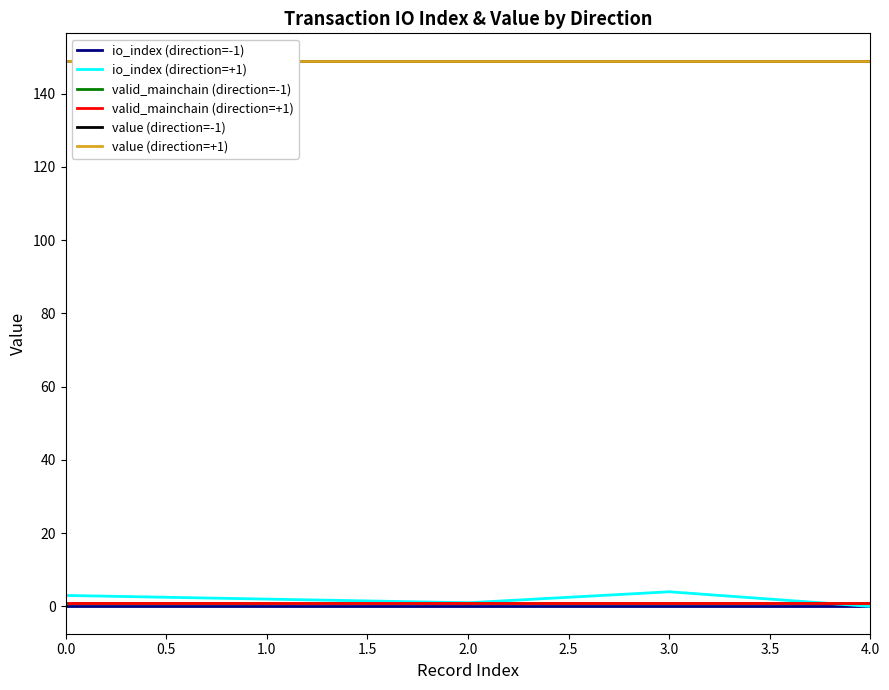

Reading left to right, list all the values displayed in this chart.

io_index (direction=-1): 0.0	0.0	0.0	0.0	0.0
io_index (direction=+1): 3.0	2.0	1.0	4.0	0.0
valid_mainchain (direction=-1): 1.0	1.0	1.0	1.0	1.0
valid_mainchain (direction=+1): 1.0	1.0	1.0	1.0	1.0
value (direction=-1): 149.0	149.0	149.0	149.0	149.0
value (direction=+1): 149.0	149.0	149.0	149.0	149.0